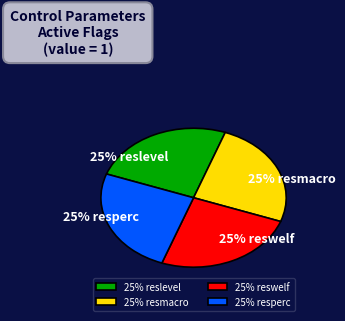

What is the largest slice in the pie chart?

reslevel